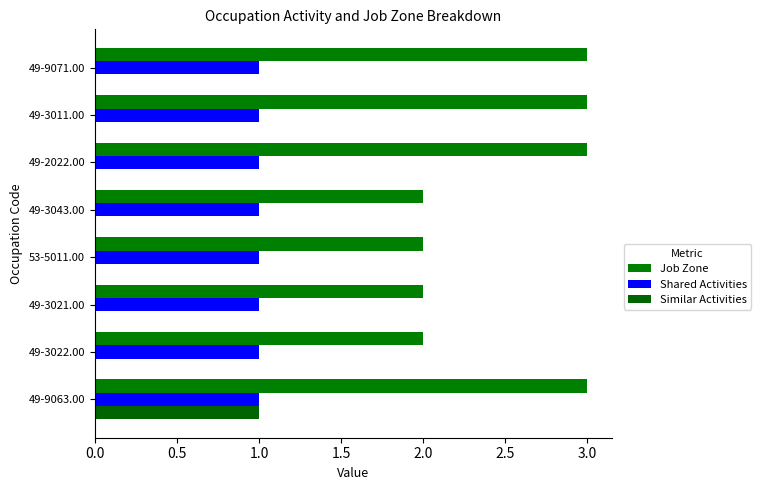

Which series has the widest spread of values?

Job Zone